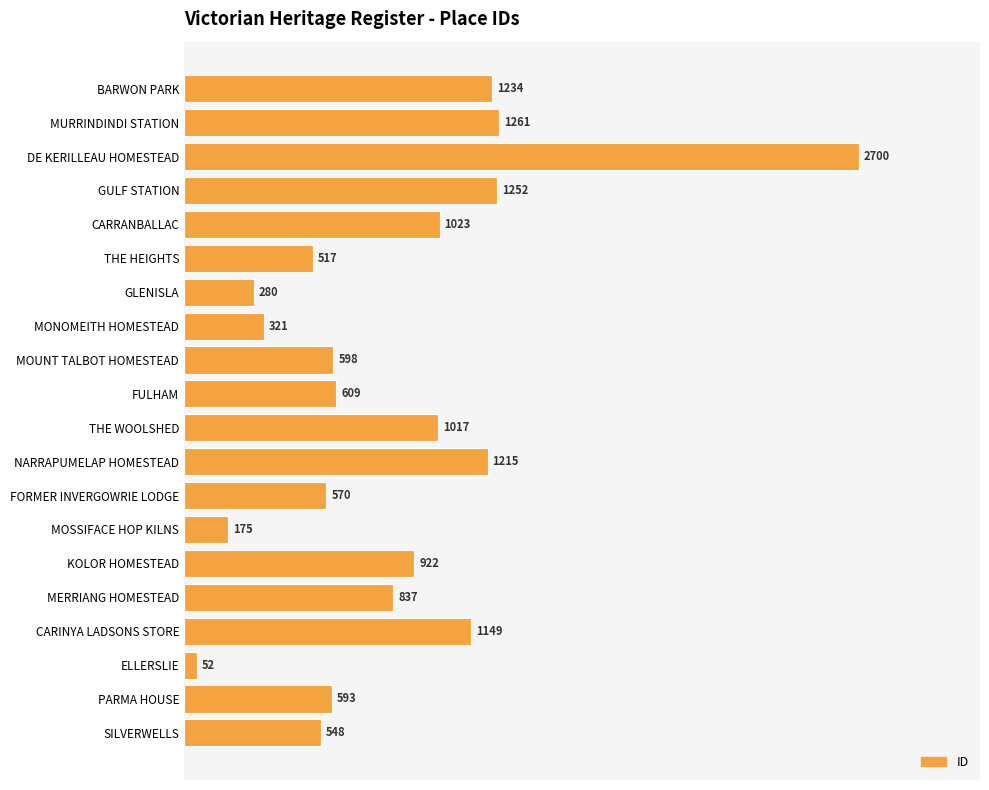

What is the sum of all values?

16873